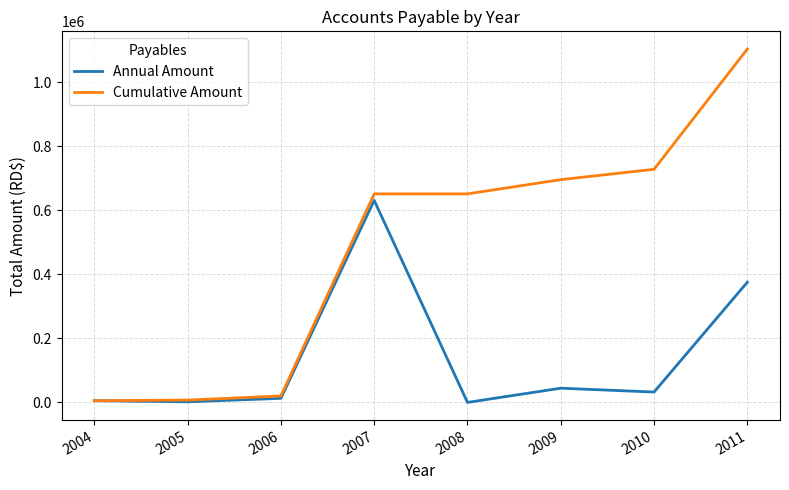

Which series has the largest total across all categories?

Cumulative Amount